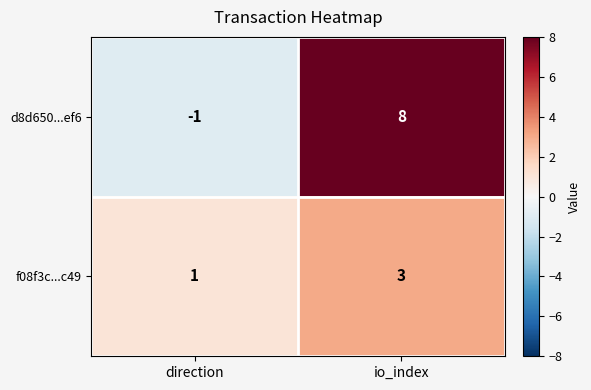

What is the difference between the highest and lowest values at direction?

2